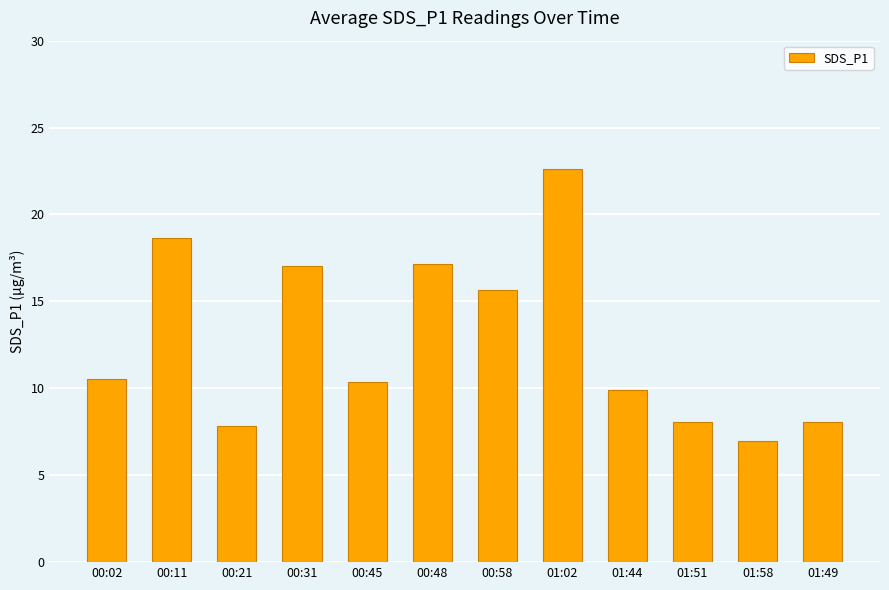

The value at 01:51 is 8.1. True or false?

True